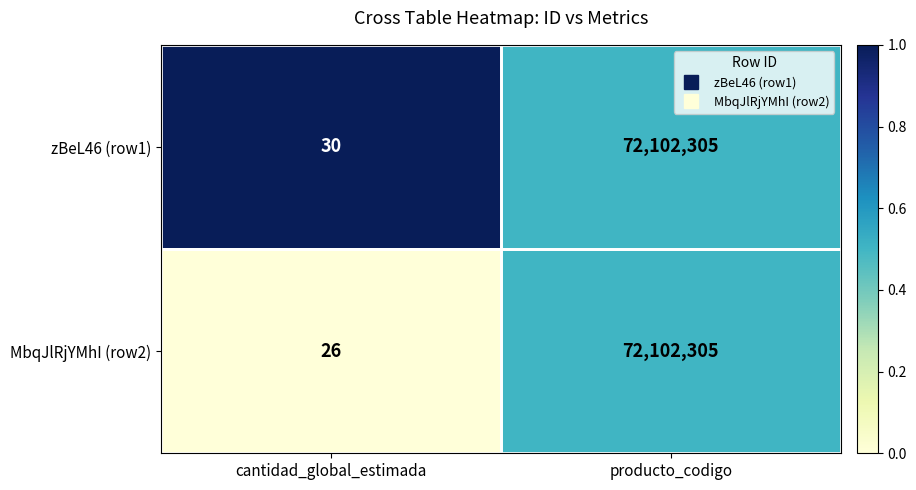

List the series in order of their overall mean, lowest first.

MbqJlRjYMhI (row2), zBeL46 (row1)